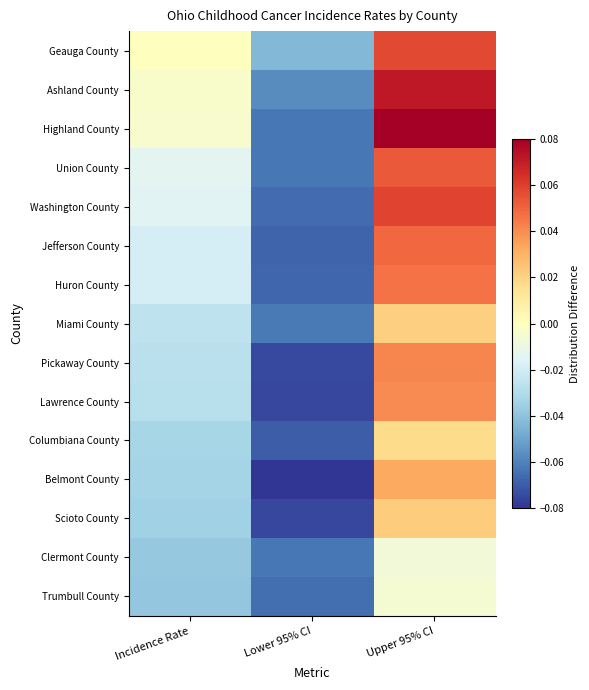

Reading left to right, what are all the values shown in this chart?

Geauga County: Incidence Rate=0.0	Lower 95% CI=-0.0	Upper 95% CI=0.1
Ashland County: Incidence Rate=-0.0	Lower 95% CI=-0.1	Upper 95% CI=0.1
Highland County: Incidence Rate=-0.0	Lower 95% CI=-0.1	Upper 95% CI=0.1
Union County: Incidence Rate=-0.0	Lower 95% CI=-0.1	Upper 95% CI=0.1
Washington County: Incidence Rate=-0.0	Lower 95% CI=-0.1	Upper 95% CI=0.1
Jefferson County: Incidence Rate=-0.0	Lower 95% CI=-0.1	Upper 95% CI=0.0
Huron County: Incidence Rate=-0.0	Lower 95% CI=-0.1	Upper 95% CI=0.0
Miami County: Incidence Rate=-0.0	Lower 95% CI=-0.1	Upper 95% CI=0.0
Pickaway County: Incidence Rate=-0.0	Lower 95% CI=-0.1	Upper 95% CI=0.0
Lawrence County: Incidence Rate=-0.0	Lower 95% CI=-0.1	Upper 95% CI=0.0
Columbiana County: Incidence Rate=-0.0	Lower 95% CI=-0.1	Upper 95% CI=0.0
Belmont County: Incidence Rate=-0.0	Lower 95% CI=-0.1	Upper 95% CI=0.0
Scioto County: Incidence Rate=-0.0	Lower 95% CI=-0.1	Upper 95% CI=0.0
Clermont County: Incidence Rate=-0.0	Lower 95% CI=-0.1	Upper 95% CI=-0.0
Trumbull County: Incidence Rate=-0.0	Lower 95% CI=-0.1	Upper 95% CI=-0.0